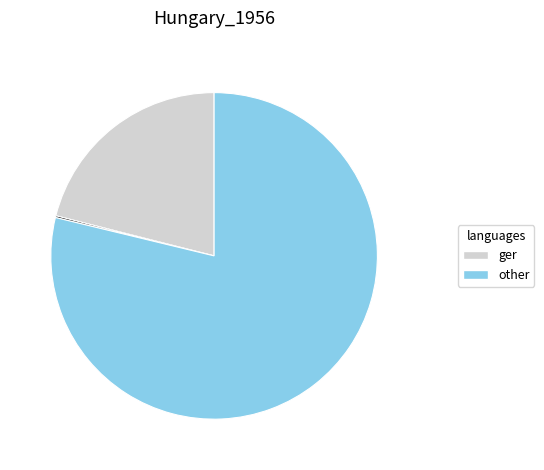

Is there any slice that represents more than half of the pie?

Yes